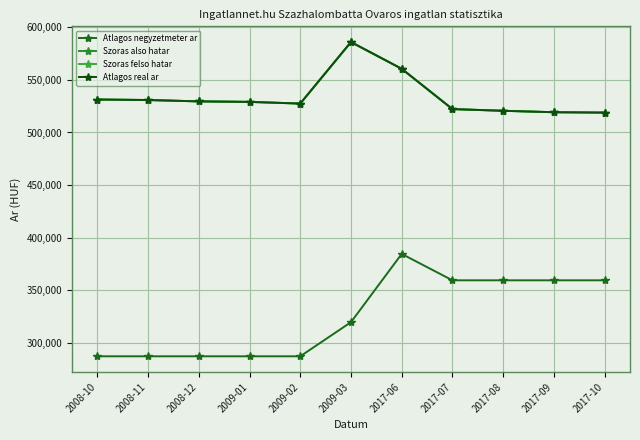

Between 2017-10 and 2017-07, which is larger?

2017-10